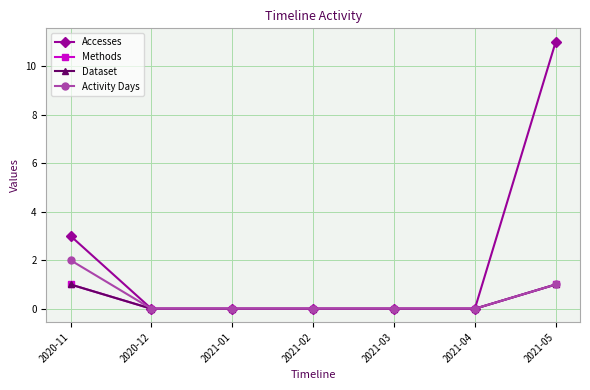

True or false: Methods has more than 0 interior local peaks.

False